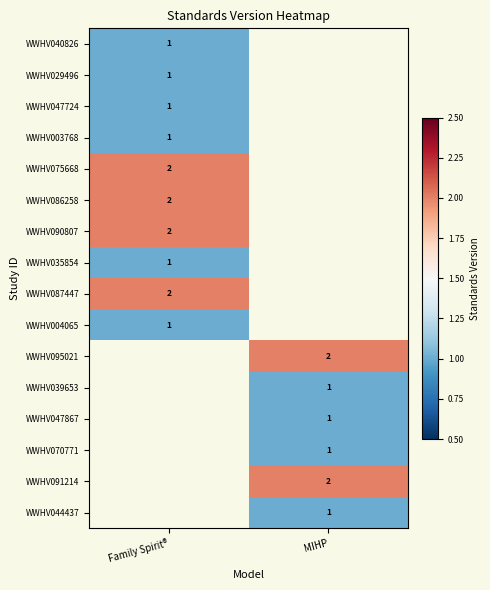

Is it true that WWHV044437 equals 1 at MIHP?

True